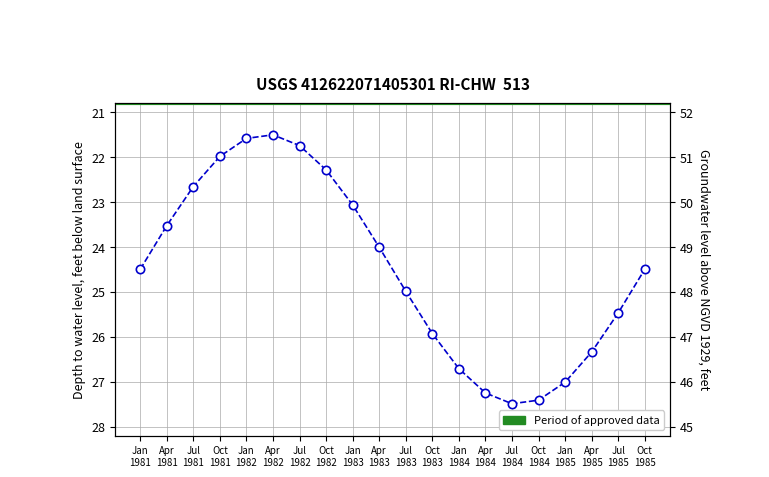

At which category does the data reach its first local peak?

Jul
1984